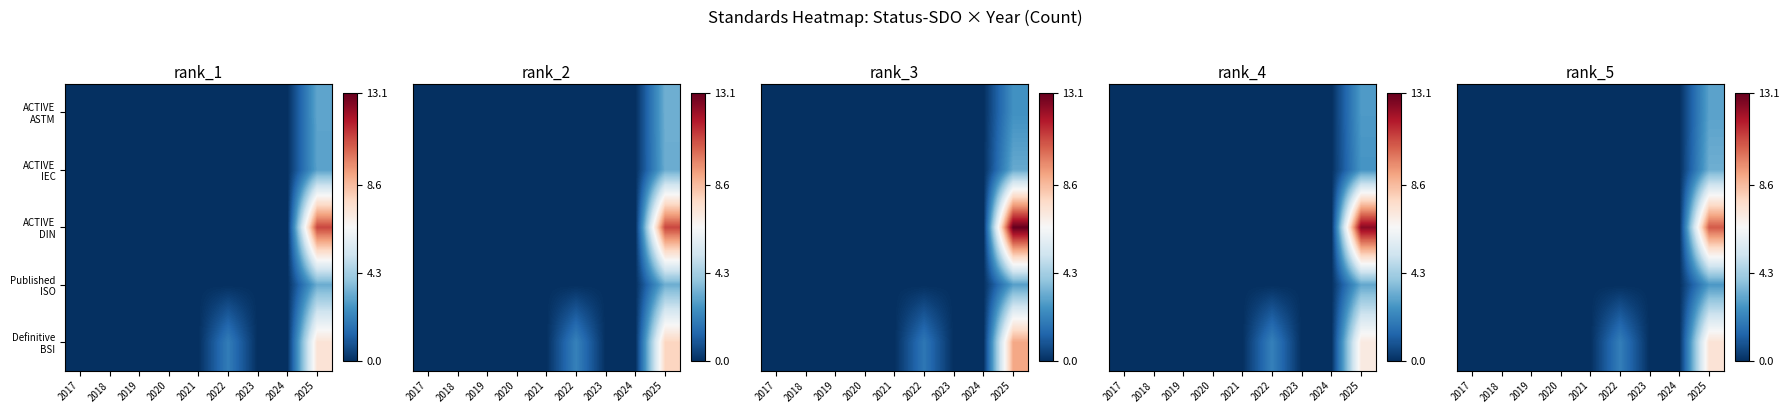

How many distinct data groups are displayed?

5